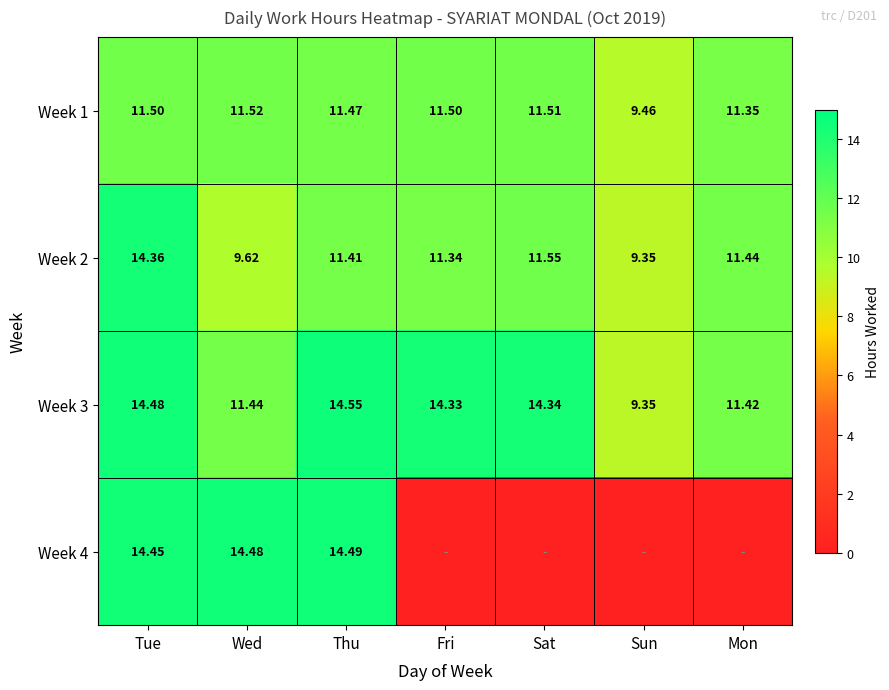

Where is Week 1 nearest to the value 10?

Sun